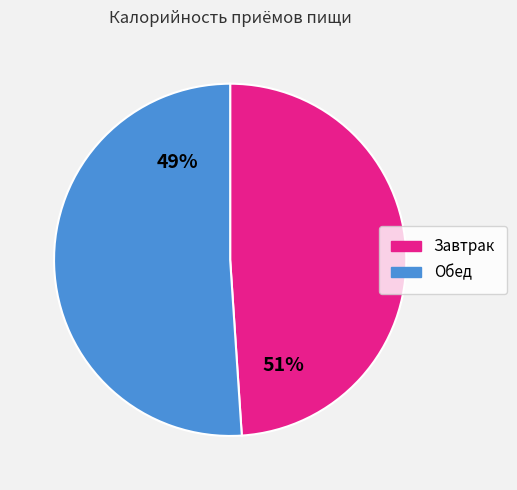

To the nearest percent, what is the difference between the largest and smallest slice percentages?

2%